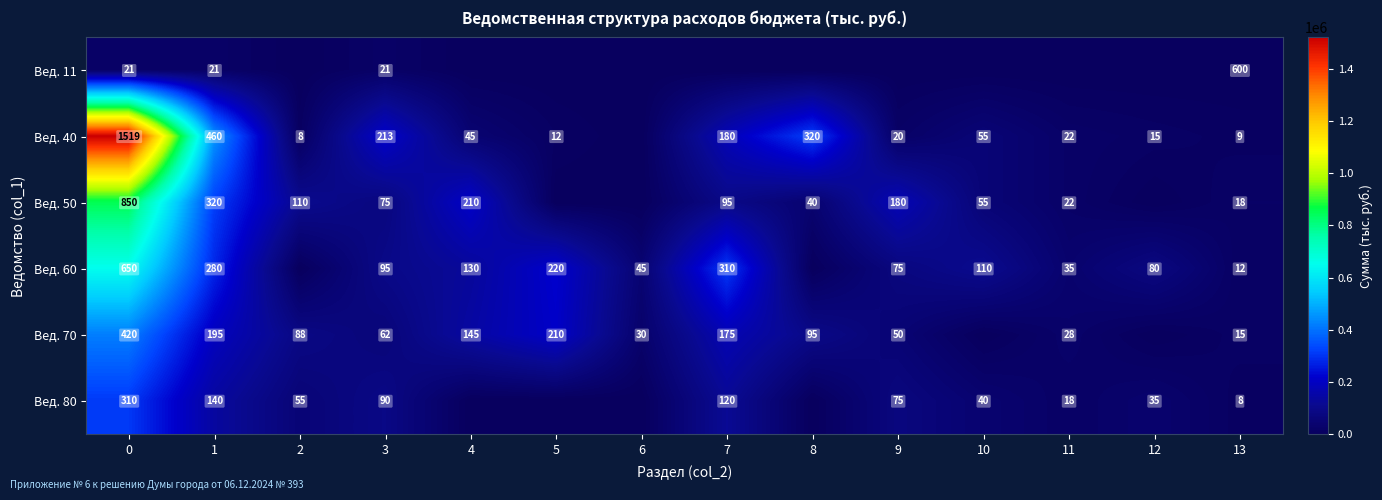

At how many categories does at least one series exceed 610813?

1